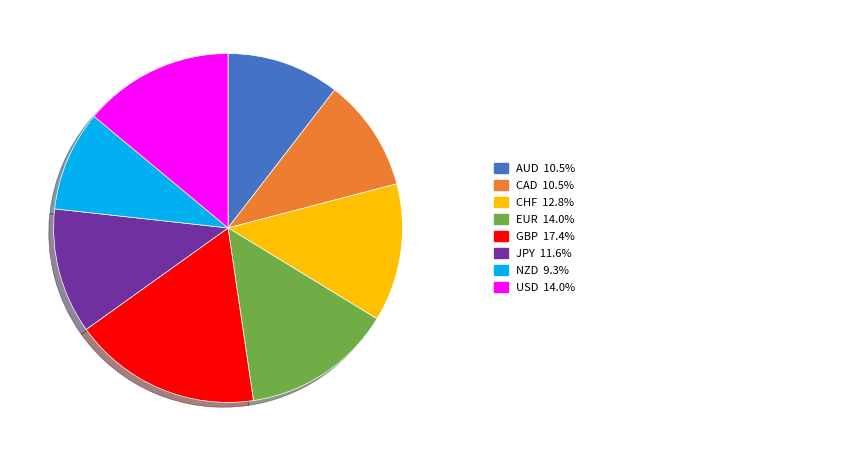

Is there any slice that represents more than half of the pie?

No